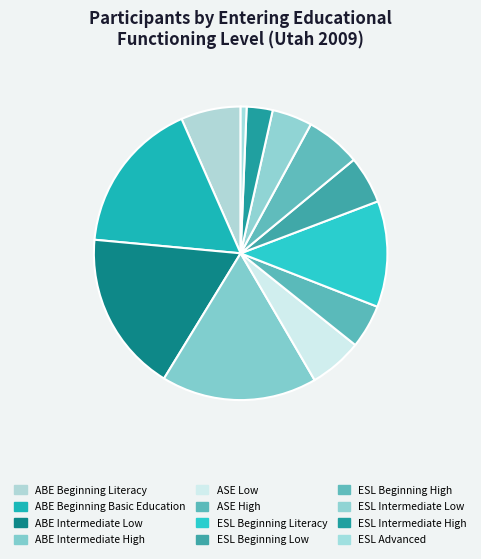

Which category has the biggest portion of the pie?

ABE Intermediate Low